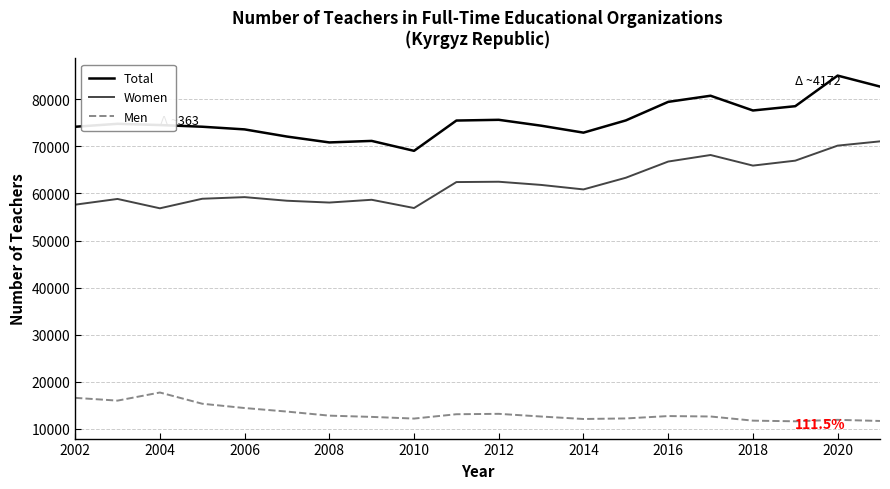

What is the sum of all Men values?

266209